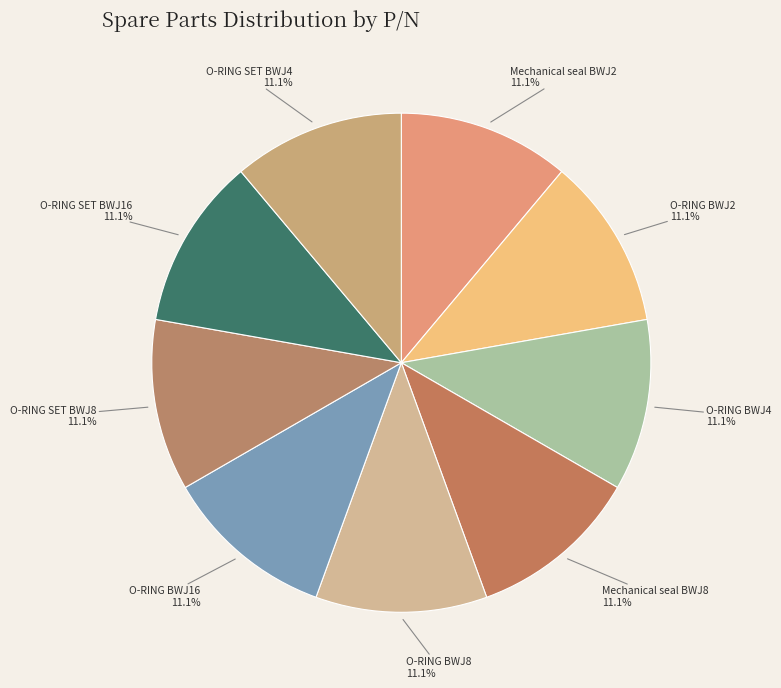

Is O-RING SET BWJ16 the majority of the pie?

No